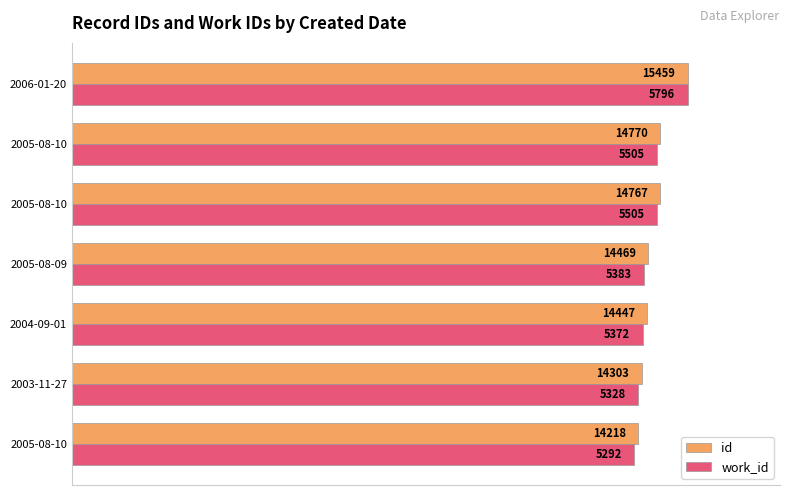

What are all the series names shown in the legend?

id, work_id